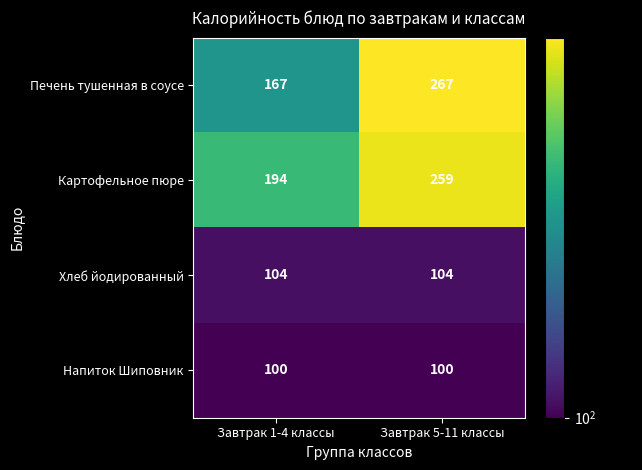

The Картофельное пюре series shows 259 at Завтрак 5-11 классы. True or false?

True